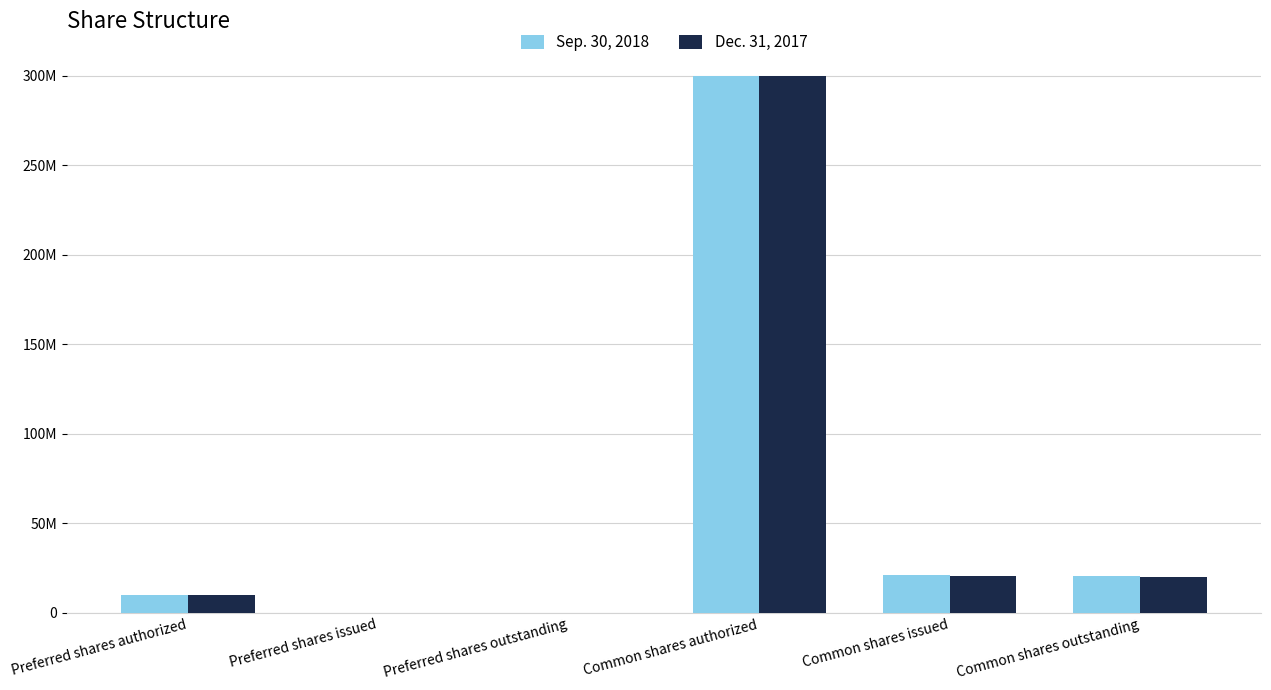

Are the bars horizontal?

No